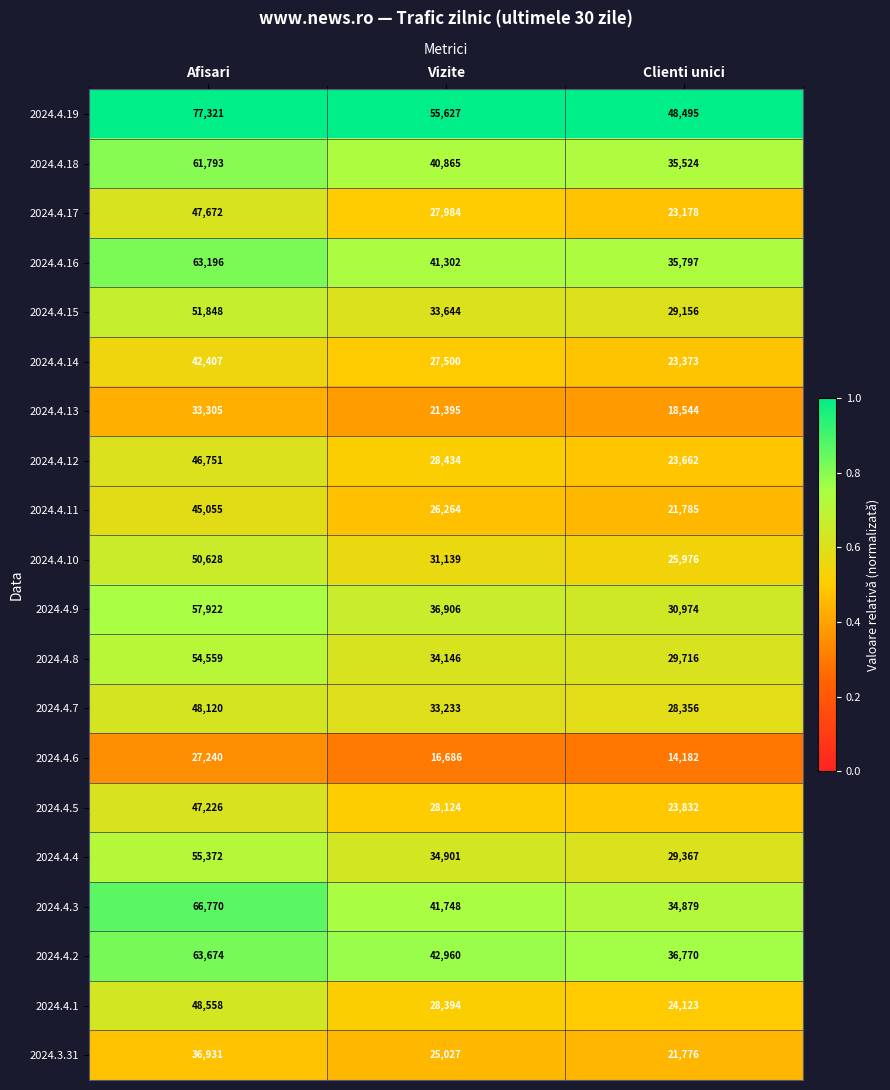

Which series has the largest total across all categories?

2024.4.19